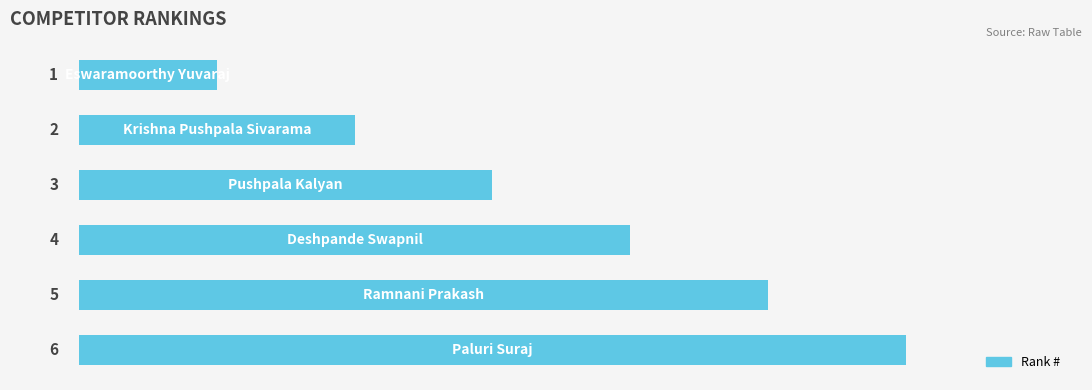

What is the value of the 4th bar from the top?

4